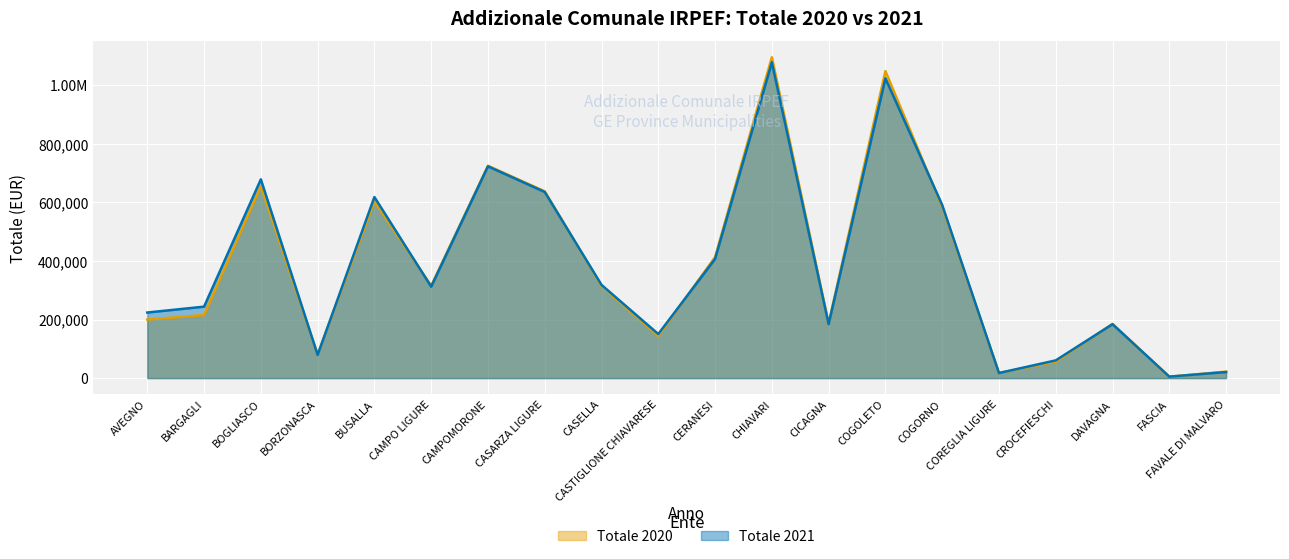

Reading right to left, what are all the values shown in this chart?

Totale 2020: FAVALE DI MALVARO=22178.8	FASCIA=4771.5	DAVAGNA=185214.6	CROCEFIESCHI=55827.4	COREGLIA LIGURE=17521.8	COGORNO=584897.6	COGOLETO=1048432.6	CICAGNA=187169.8	CHIAVARI=1095775.0	CERANESI=413320.6	CASTIGLIONE CHIAVARESE=143815.9	CASELLA=314847.9	CASARZA LIGURE=637945.4	CAMPOMORONE=725202.3	CAMPO LIGURE=315494.8	BUSALLA=604093.2	BORZONASCA=80434.1	BOGLIASCO=655560.5	BARGAGLI=215536.4	AVEGNO=200005.6
Totale 2021: FAVALE DI MALVARO=20764.7	FASCIA=5115.0	DAVAGNA=184117.5	CROCEFIESCHI=60598.3	COREGLIA LIGURE=17403.4	COGORNO=591281.7	COGOLETO=1023791.2	CICAGNA=184529.5	CHIAVARI=1078357.4	CERANESI=407162.2	CASTIGLIONE CHIAVARESE=150526.9	CASELLA=318397.0	CASARZA LIGURE=635665.4	CAMPOMORONE=723257.4	CAMPO LIGURE=312323.5	BUSALLA=618380.8	BORZONASCA=79333.9	BOGLIASCO=678833.0	BARGAGLI=244067.0	AVEGNO=224025.5